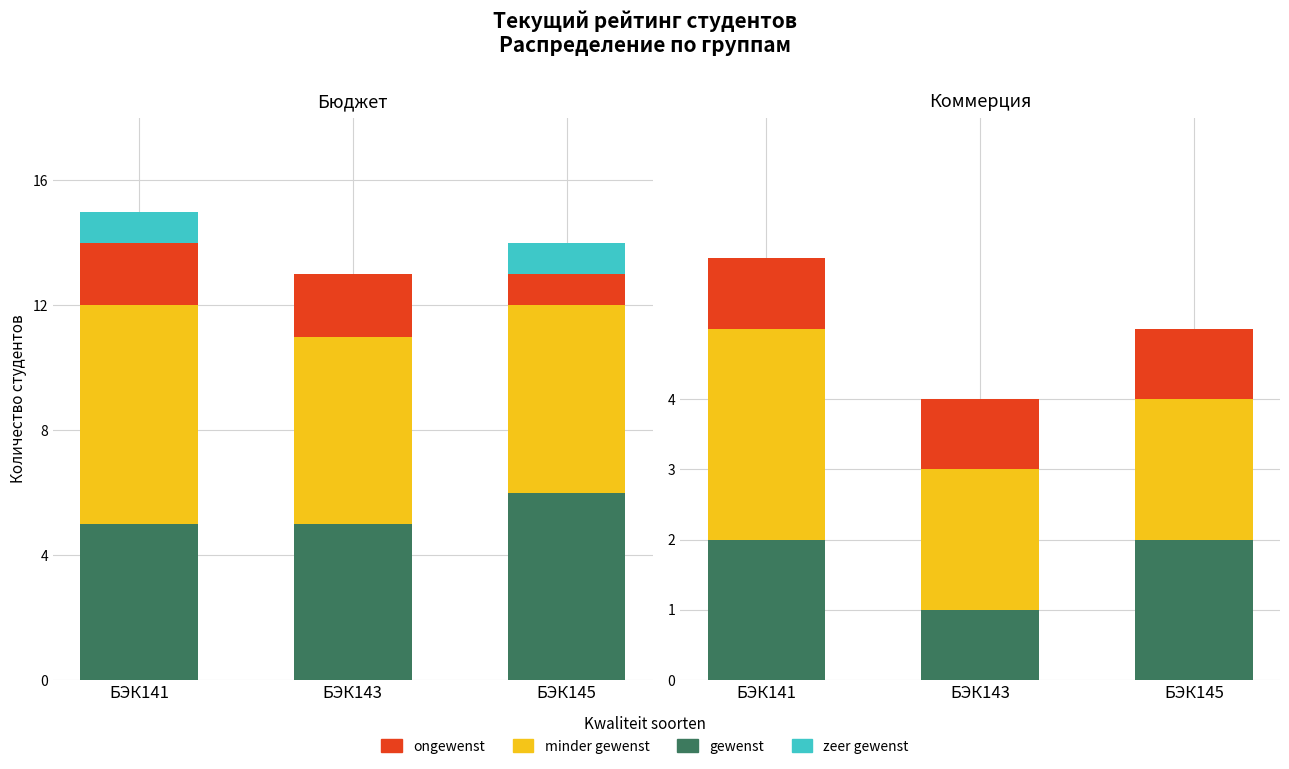

At how many categories does at least one series exceed 2?

1